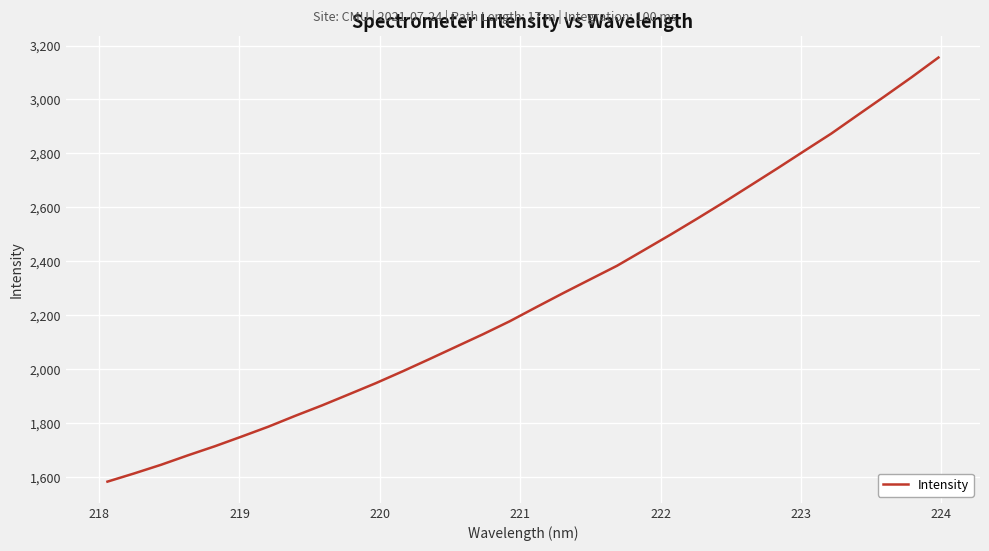

What is the smallest value displayed?

1584.1